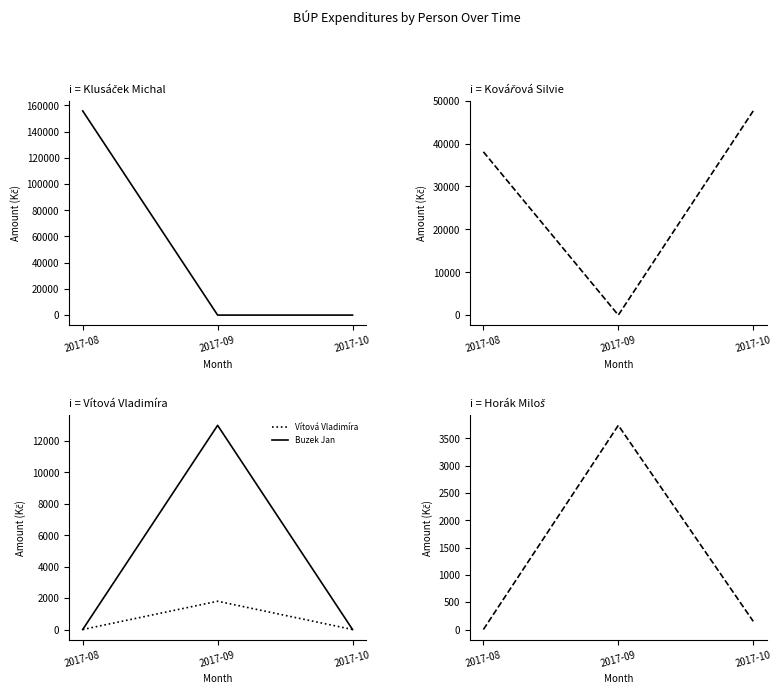

Which category has the highest value in the Buzek Jan series?

2017-09